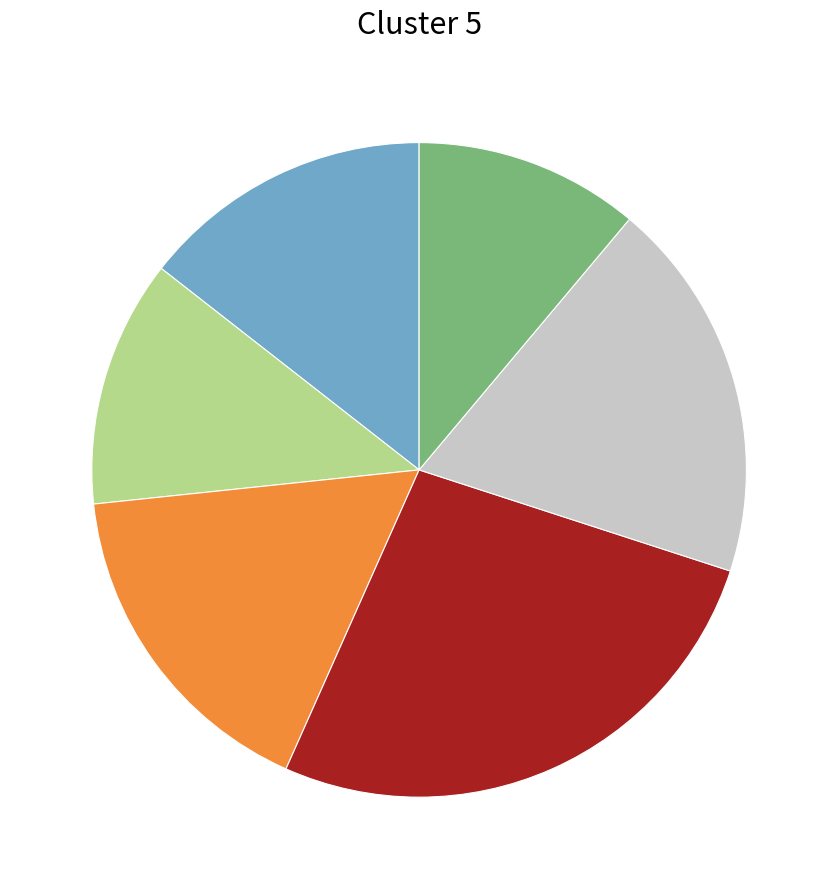

Is there a majority slice in this chart?

No